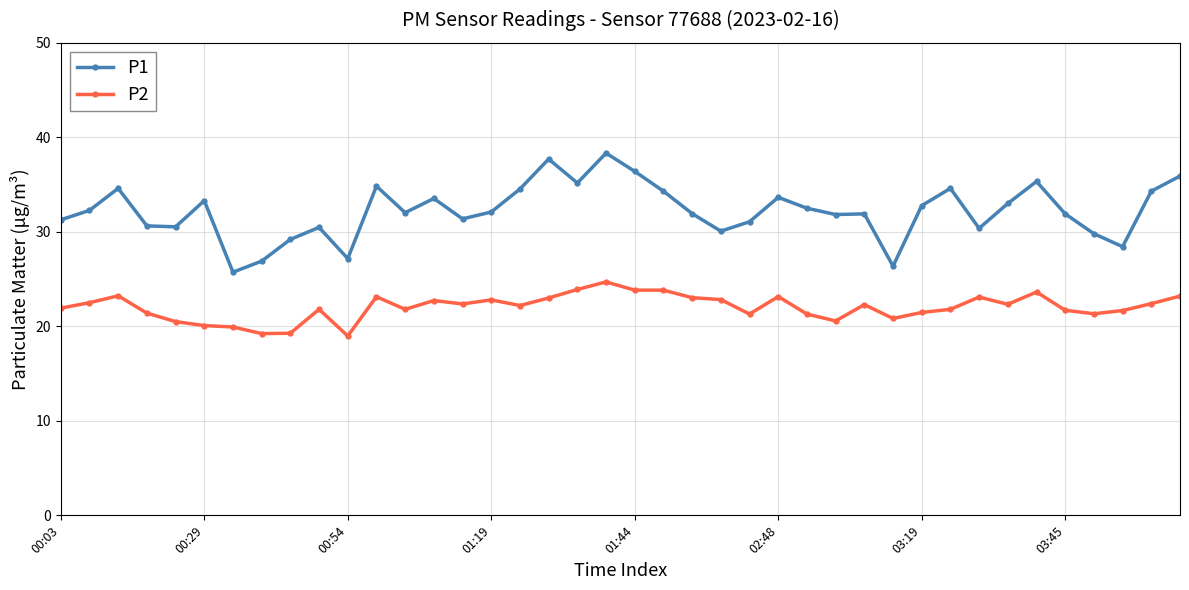

Which series has the widest spread of values?

P1